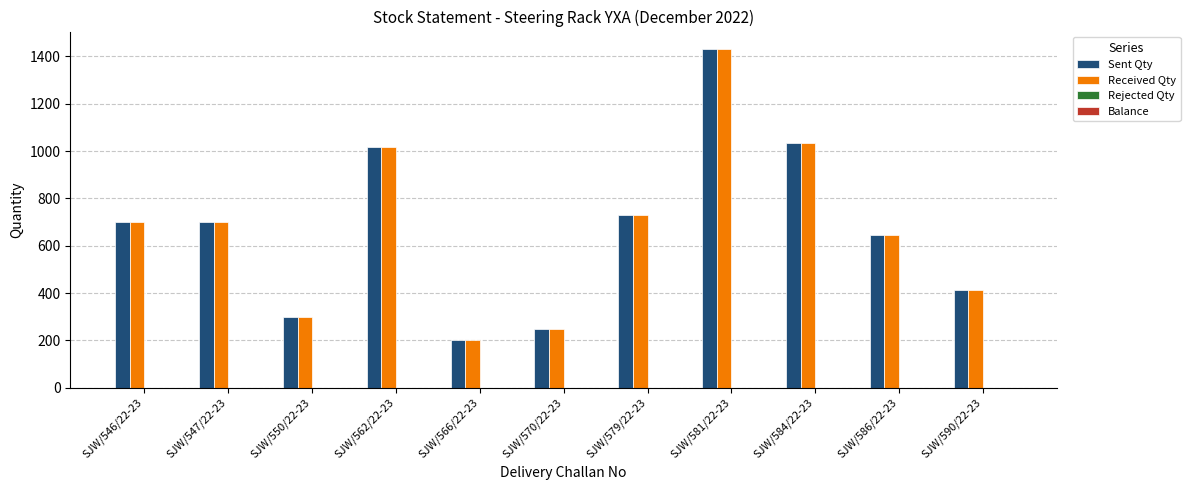

How many groups of bars are there?

11